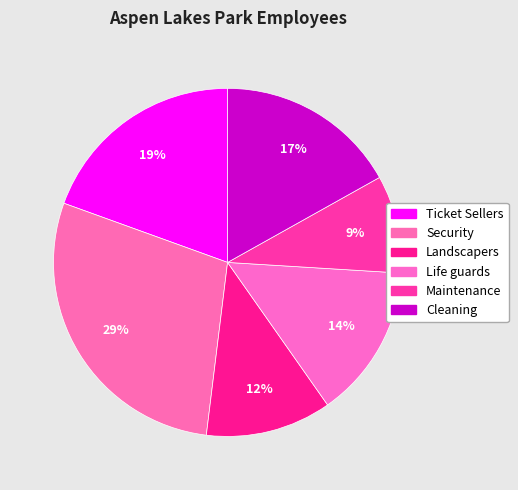

Which category has the biggest portion of the pie?

Security